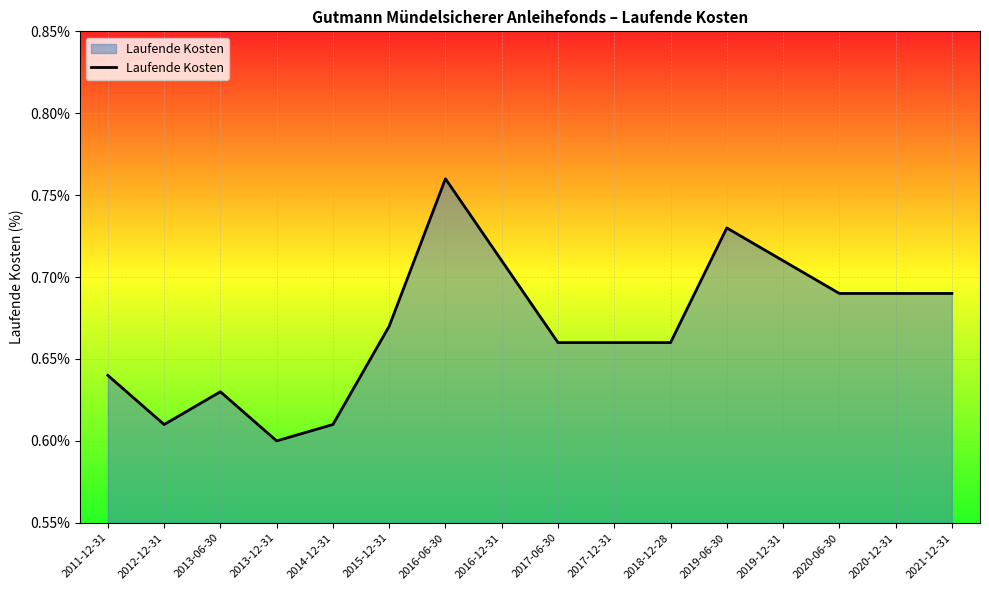

Is it true that the value at 2017-06-30 is 0.4?

False